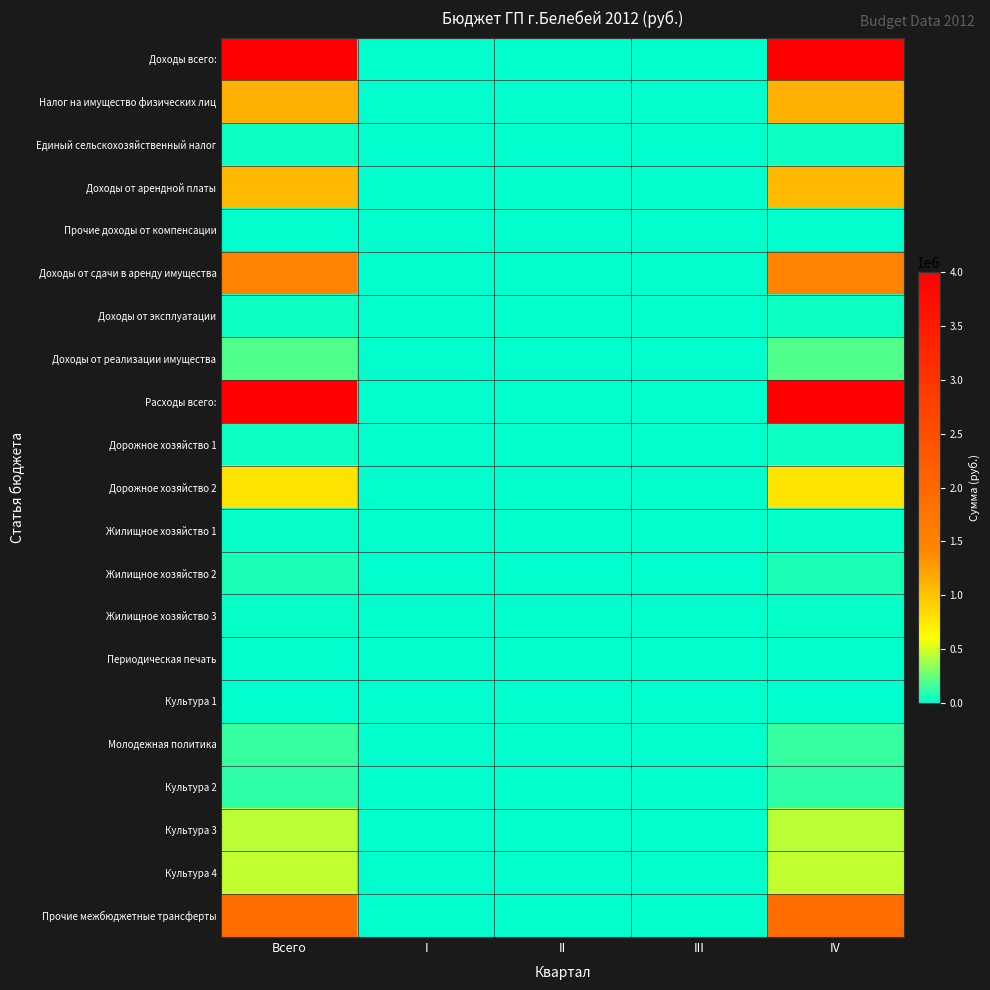

Reading left to right, transcribe all the data shown in this chart.

Доходы всего:: Всего=4006213.0	I=0.0	II=0.0	III=0.0	IV=4006213.0
Налог на имущество физических лиц: Всего=1127540.0	I=0.0	II=0.0	III=0.0	IV=1127540.0
Единый сельскохозяйственный налог: Всего=41000.0	I=0.0	II=0.0	III=0.0	IV=41000.0
Доходы от арендной платы: Всего=1077555.0	I=0.0	II=0.0	III=0.0	IV=1077555.0
Прочие доходы от компенсации: Всего=14000.0	I=0.0	II=0.0	III=0.0	IV=14000.0
Доходы от сдачи в аренду имущества: Всего=1514518.0	I=0.0	II=0.0	III=0.0	IV=1514518.0
Доходы от эксплуатации: Всего=31600.0	I=0.0	II=0.0	III=0.0	IV=31600.0
Доходы от реализации имущества: Всего=200000.0	I=0.0	II=0.0	III=0.0	IV=200000.0
Расходы всего:: Всего=4006213.0	I=0.0	II=0.0	III=0.0	IV=4006213.0
Дорожное хозяйство 1: Всего=33962.3	I=0.0	II=0.0	III=0.0	IV=33962.3
Дорожное хозяйство 2: Всего=786468.7	I=0.0	II=0.0	III=0.0	IV=786468.7
Жилищное хозяйство 1: Всего=26772.5	I=0.0	II=0.0	III=0.0	IV=26772.5
Жилищное хозяйство 2: Всего=65714.4	I=0.0	II=0.0	III=0.0	IV=65714.4
Жилищное хозяйство 3: Всего=30448.0	I=0.0	II=0.0	III=0.0	IV=30448.0
Периодическая печать: Всего=3270.0	I=0.0	II=0.0	III=0.0	IV=3270.0
Культура 1: Всего=2910.0	I=0.0	II=0.0	III=0.0	IV=2910.0
Молодежная политика: Всего=130000.0	I=0.0	II=0.0	III=0.0	IV=130000.0
Культура 2: Всего=118000.0	I=0.0	II=0.0	III=0.0	IV=118000.0
Культура 3: Всего=445000.0	I=0.0	II=0.0	III=0.0	IV=445000.0
Культура 4: Всего=463667.0	I=0.0	II=0.0	III=0.0	IV=463667.0
Прочие межбюджетные трансферты: Всего=1900000.0	I=0.0	II=0.0	III=0.0	IV=1900000.0